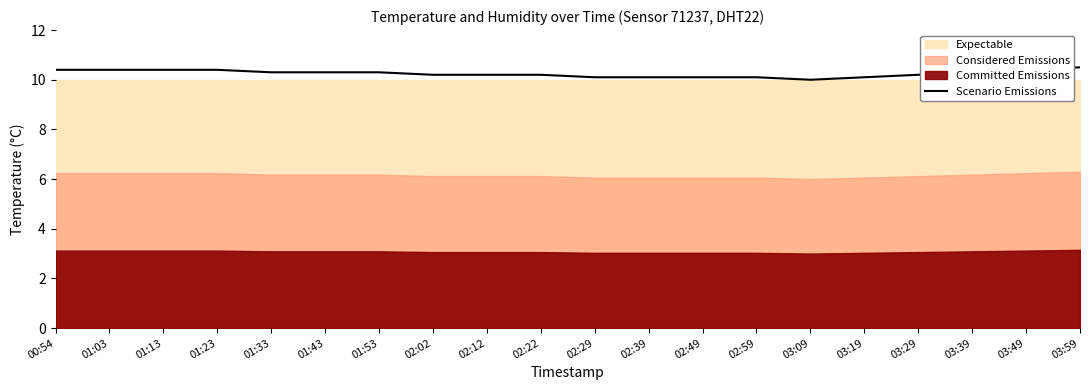

Count the number of values greater than 10.

19